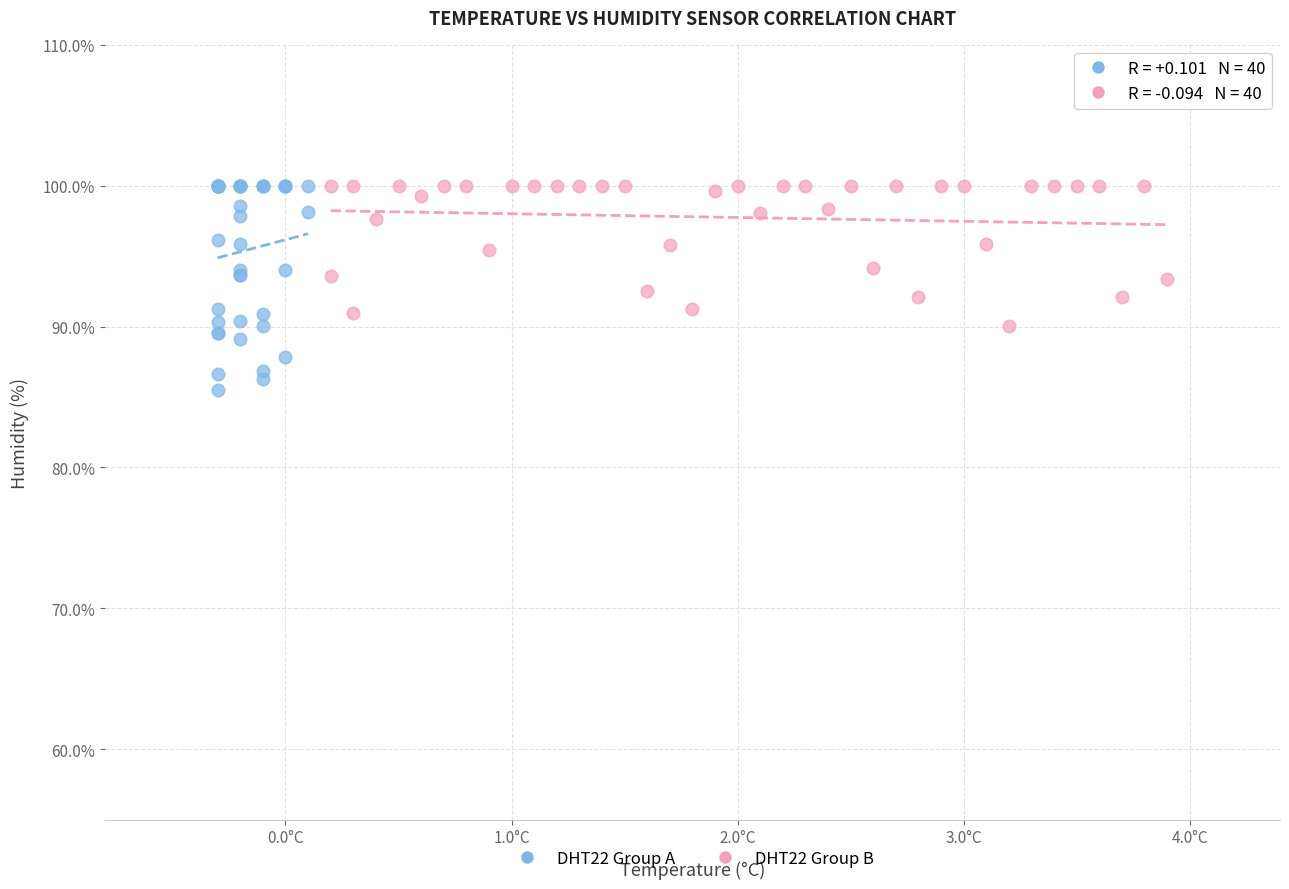

What are all the series names shown in the legend?

DHT22 Group A, DHT22 Group B